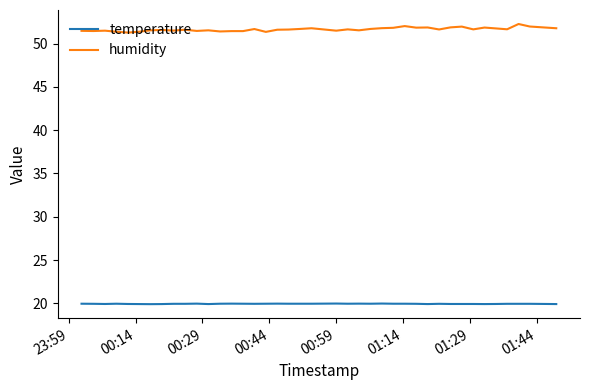

At how many categories does at least one series exceed 39?

40